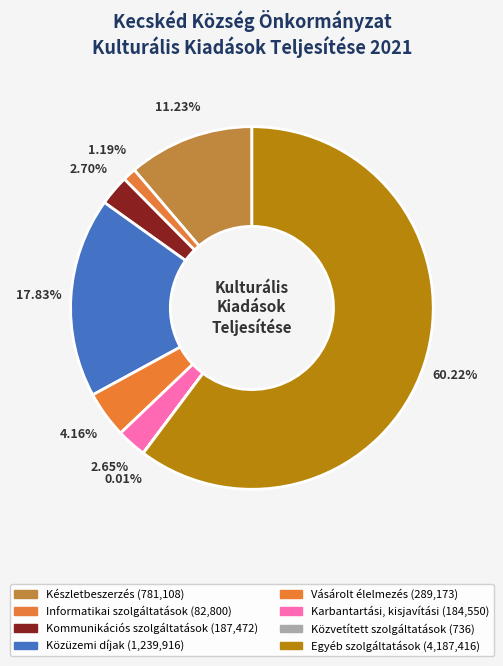

True or false: Egyéb szolgáltatások accounts for 60% of the total.

True